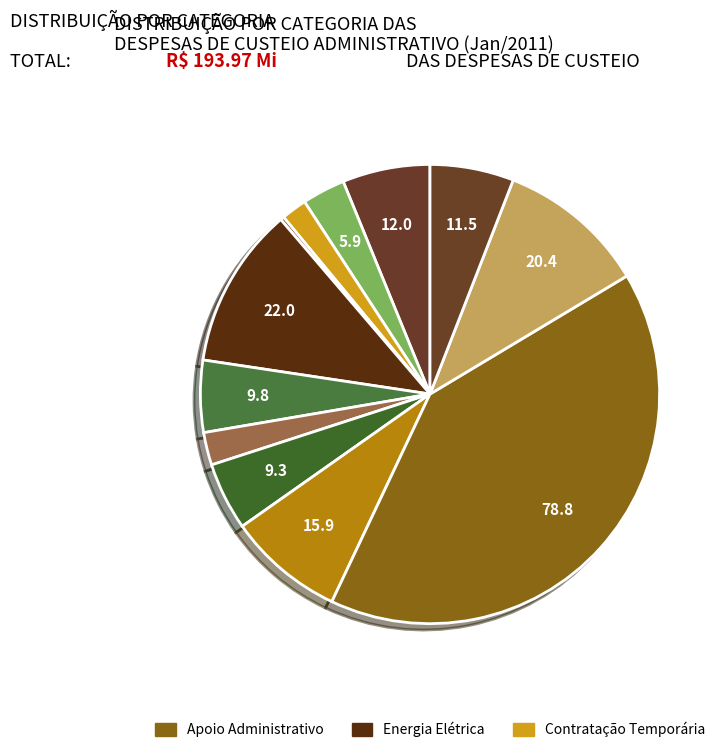

To the nearest percent, what is the average slice percentage?

8%